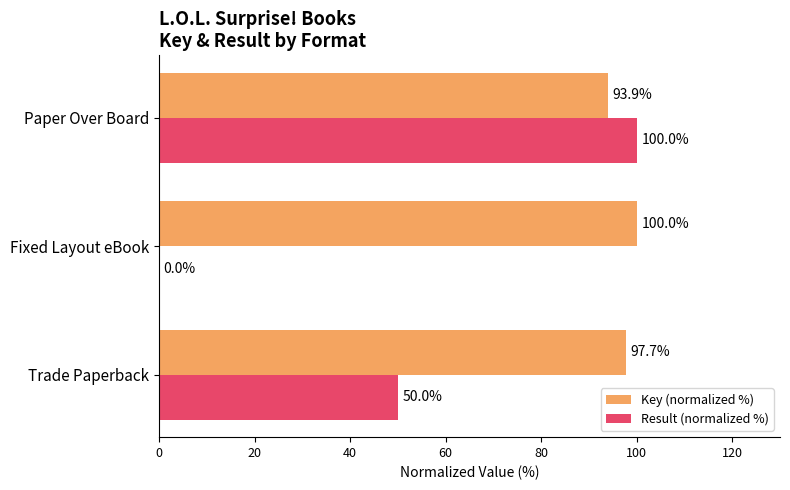

What is the sum of the Key (normalized %) values at Trade Paperback and Paper Over Board?

191.6